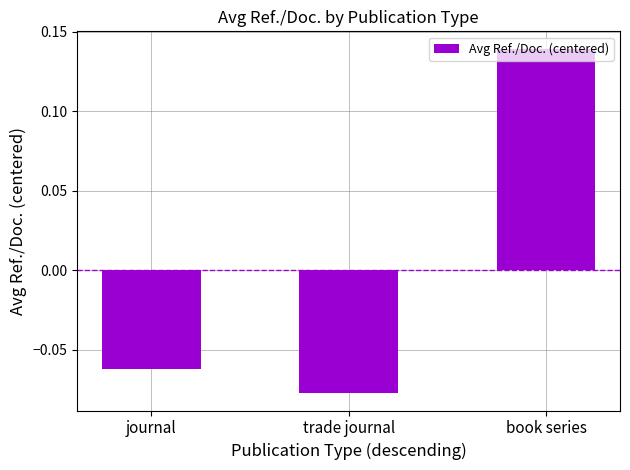

How many negative values are there?

2